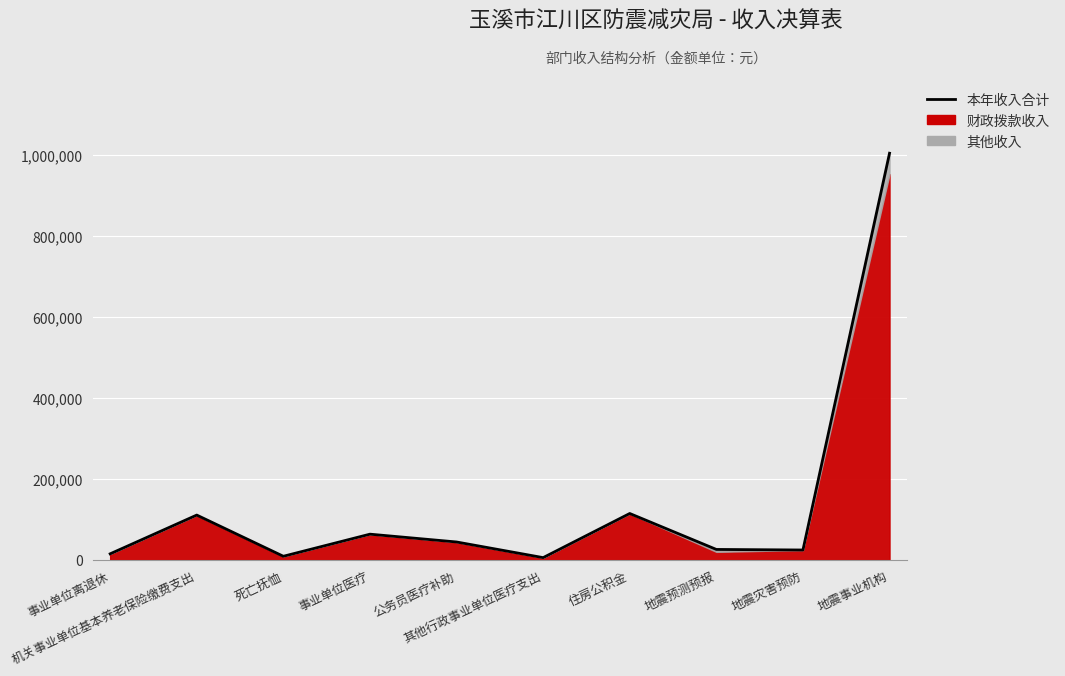

Does the chart display data point markers on the line(s)?

No